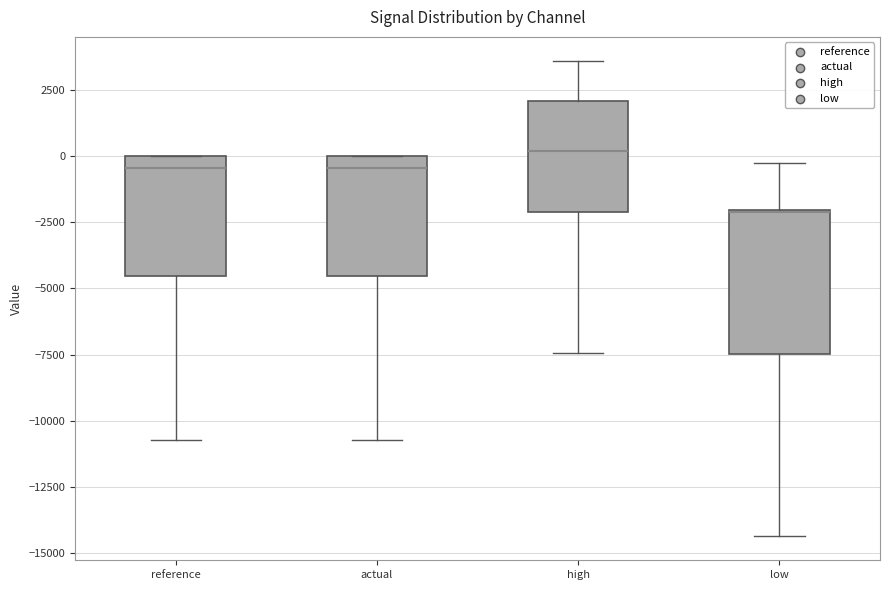

Reading left to right, transcribe this box plot: for each box, give where its median line is, the range the box spans, and where its two whiskers end, as read against the y-axis. The values are not printed on the chart, so give them approximately, as read against the axis.

reference: median -500, box -4500 to 0, whiskers -10500 to 0
actual: median -500, box -4500 to 0, whiskers -10500 to 0
high: median 0, box -2000 to 2000, whiskers -7500 to 3500
low: median -2000, box -7500 to -2000, whiskers -14500 to -500